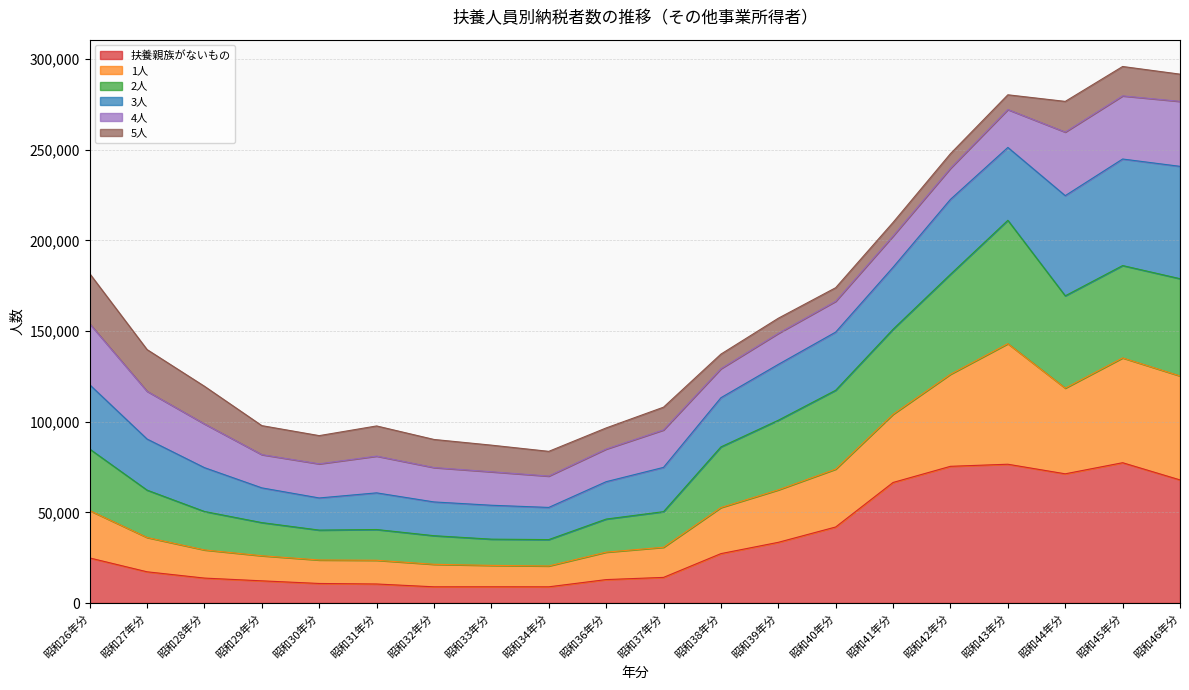

What is the total value across all series at 昭和42年分?

247784